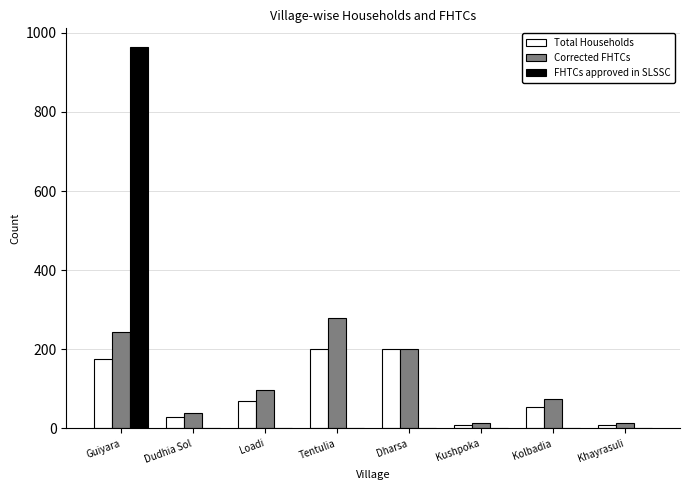

At which category is the sum across all series the highest?

Guiyara